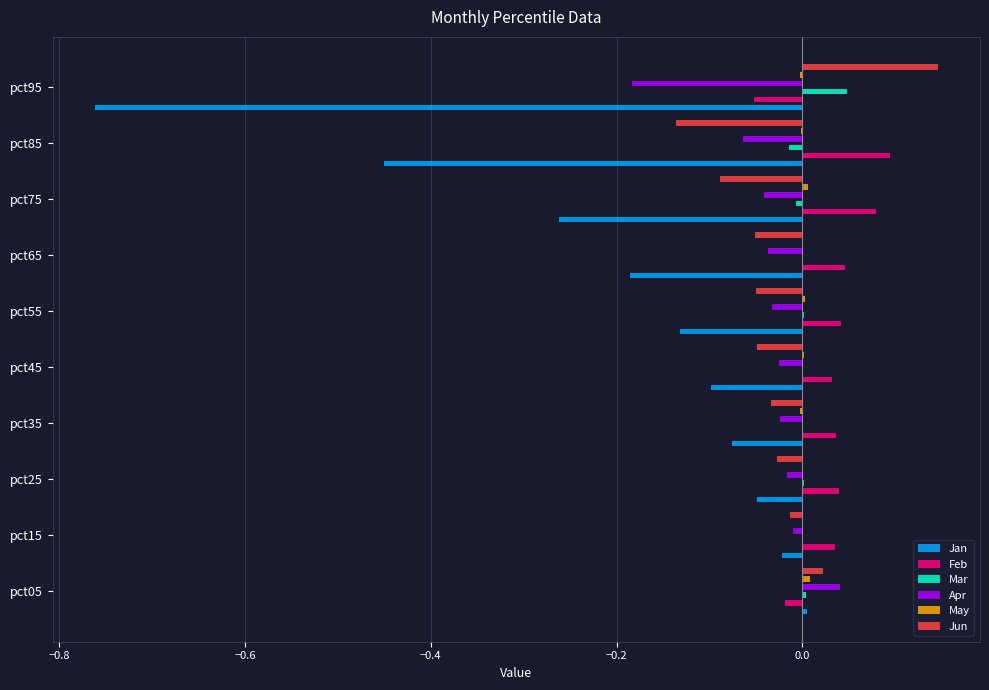

How many bars are there in each group?

6